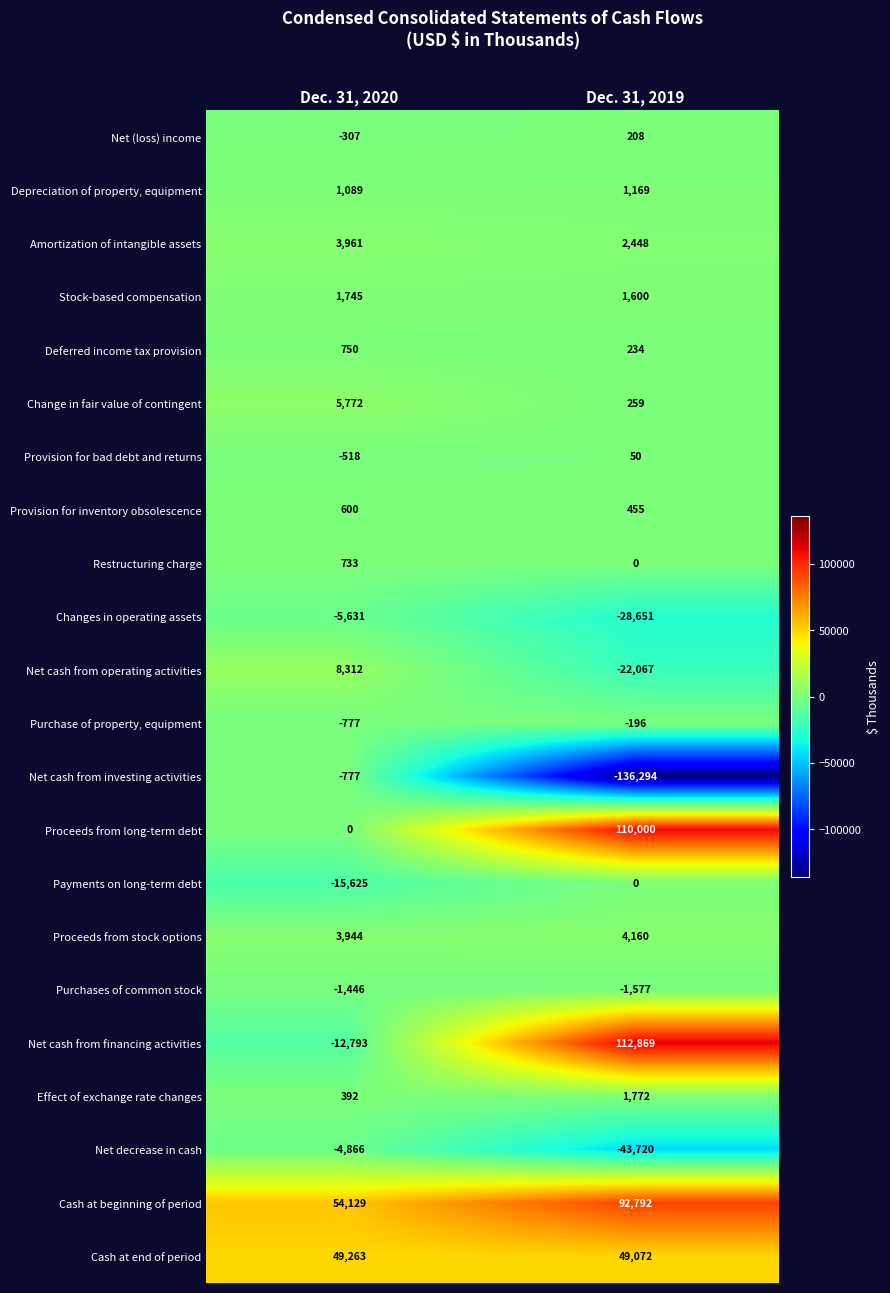

How many categories are shown in the chart?

2